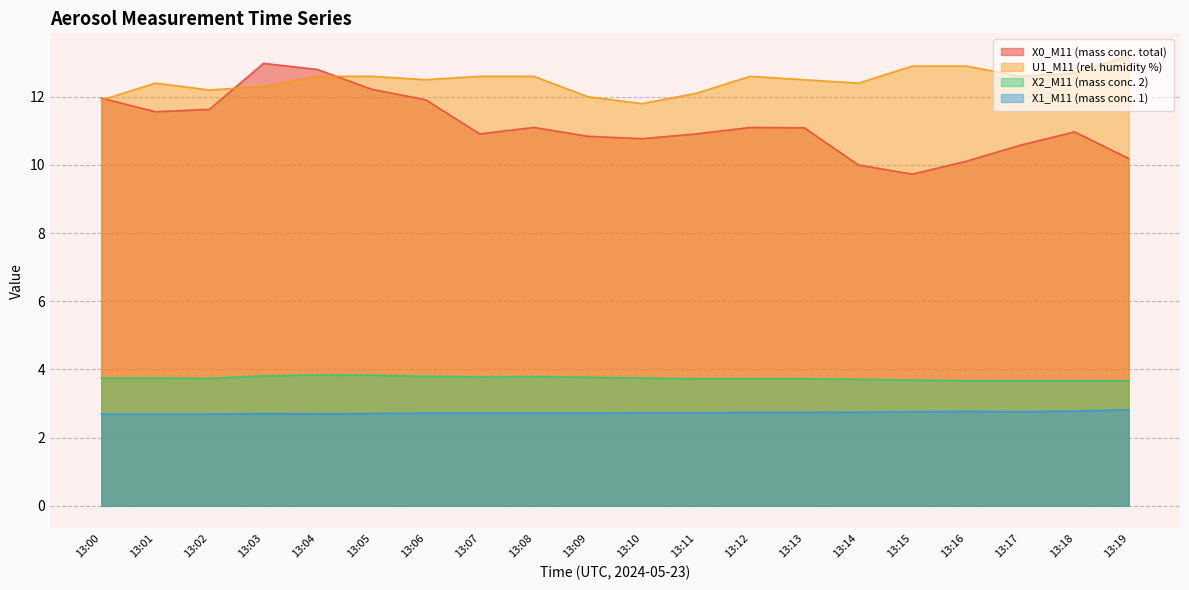

In X0_M11 (mass conc. total), how many points are lower than both neighbors (excluding endpoints)?

4